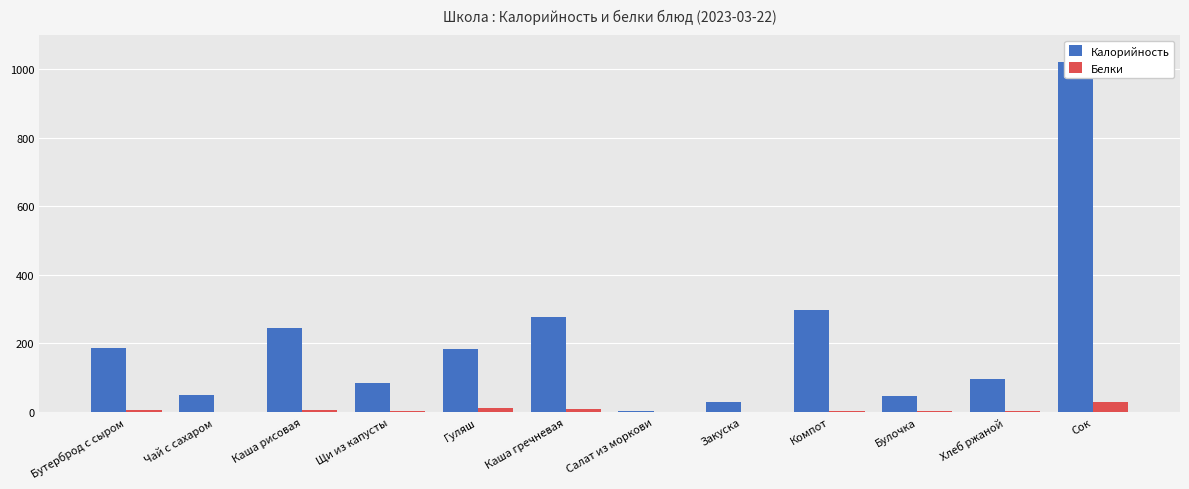

Which category has the lowest value in the Калорийность series?

Салат из моркови